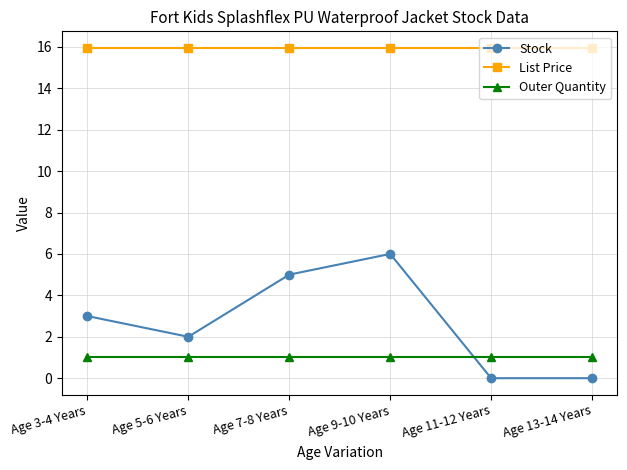

At how many categories does at least one series exceed 15?

6